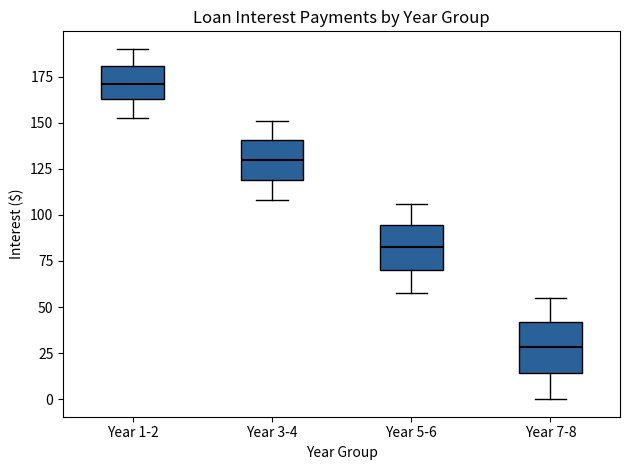

Which box has the lowest median line?

Year 7-8